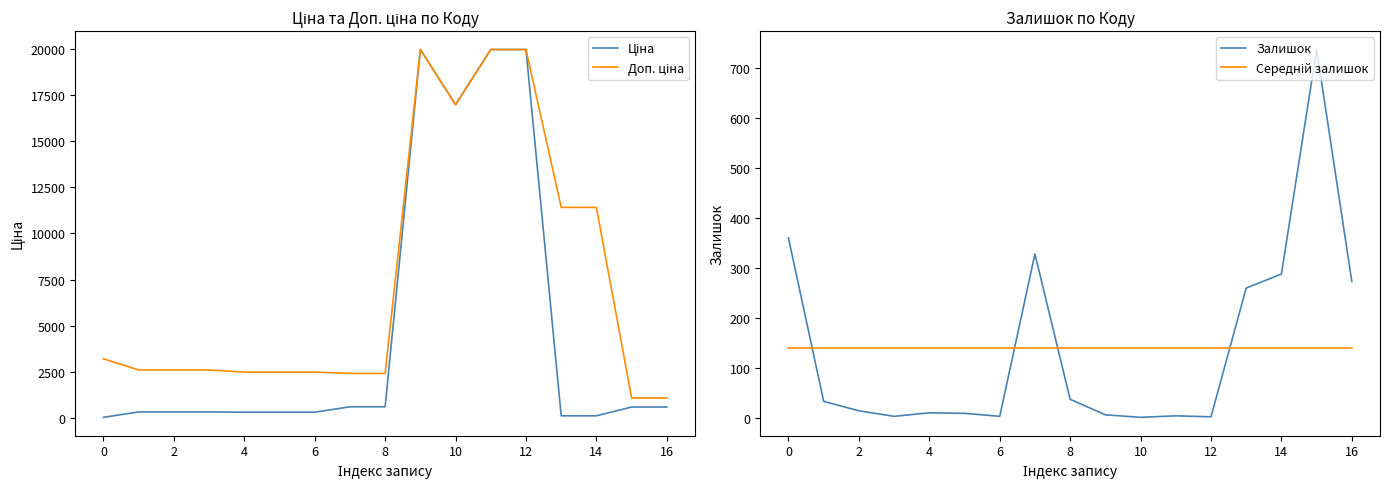

Reading left to right, what are all the values shown in this chart?

Ціна: 32.0	324.8	324.8	324.8	310.3	310.3	310.3	603.7	603.7	19964.2	16976.3	19964.2	19964.2	114.1	114.1	589.9	589.9
Доп. ціна: 3205.0	2598.3	2598.3	2598.3	2482.4	2482.4	2482.4	2414.8	2414.8	19964.2	16976.3	19964.2	19964.2	11410.0	11410.0	1081.7	1081.7
Залишок: 360.0	34.0	15.0	4.0	11.0	10.0	4.0	328.0	38.0	7.0	2.0	5.0	3.0	260.0	288.0	736.0	273.0
Середній залишок: 139.9	139.9	139.9	139.9	139.9	139.9	139.9	139.9	139.9	139.9	139.9	139.9	139.9	139.9	139.9	139.9	139.9